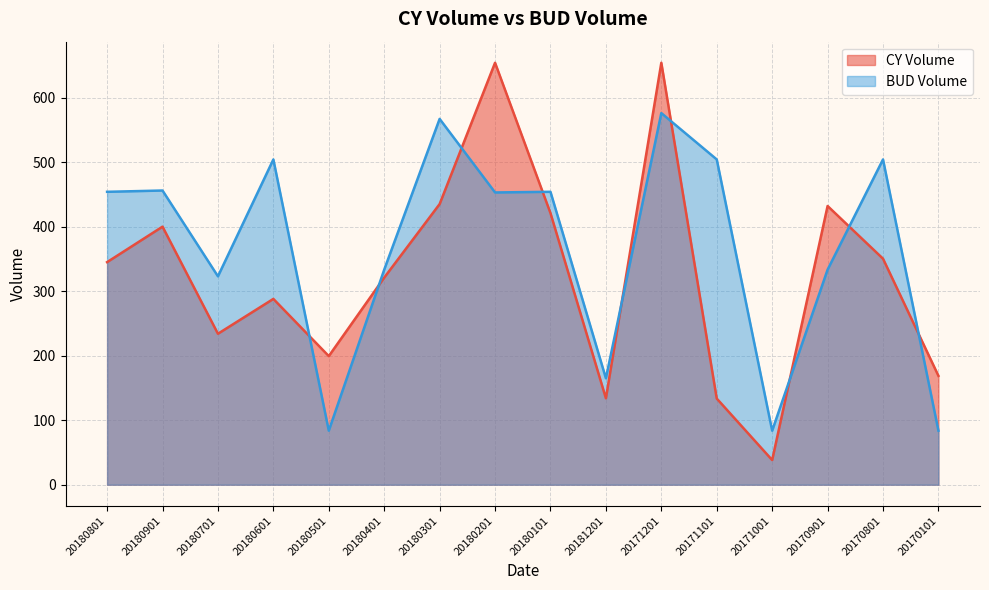

Is it true that CY Volume equals 345.0 at 20180801?

True